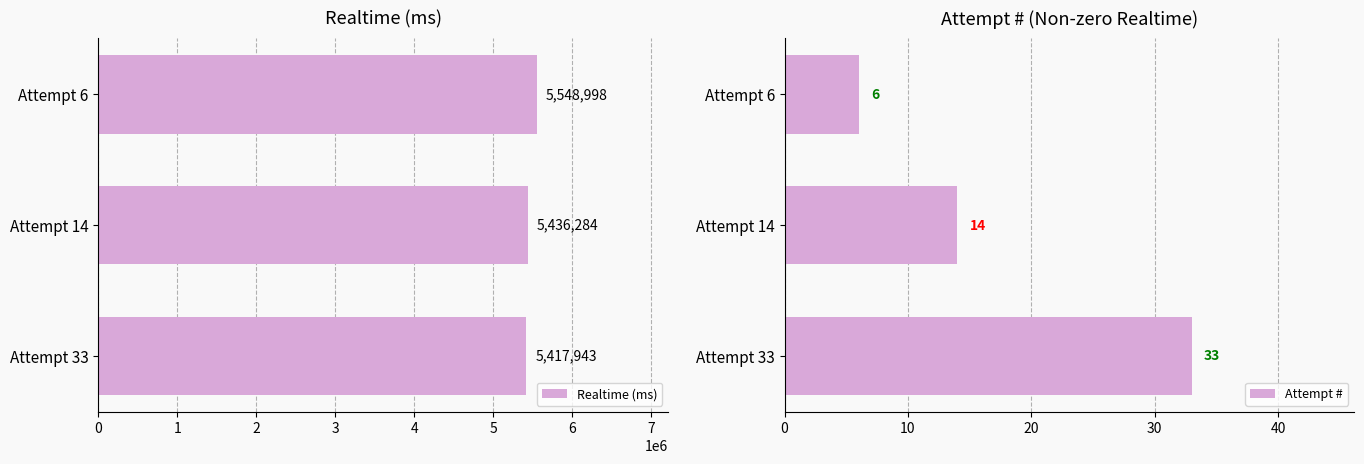

How many bars are there in each group?

2